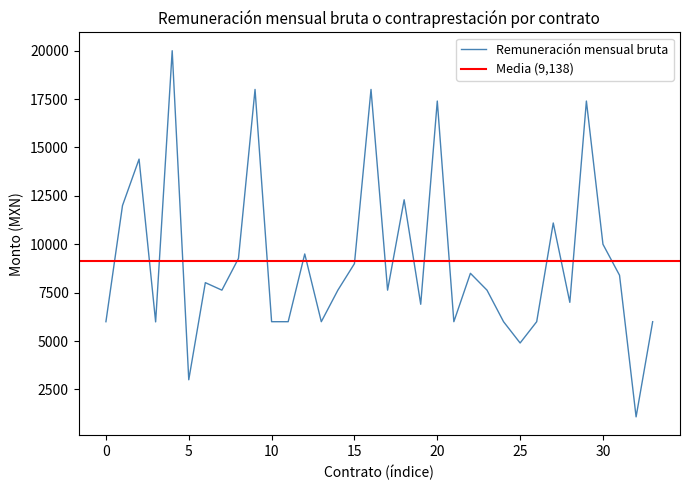

Between 23 and 25, which is larger?

23